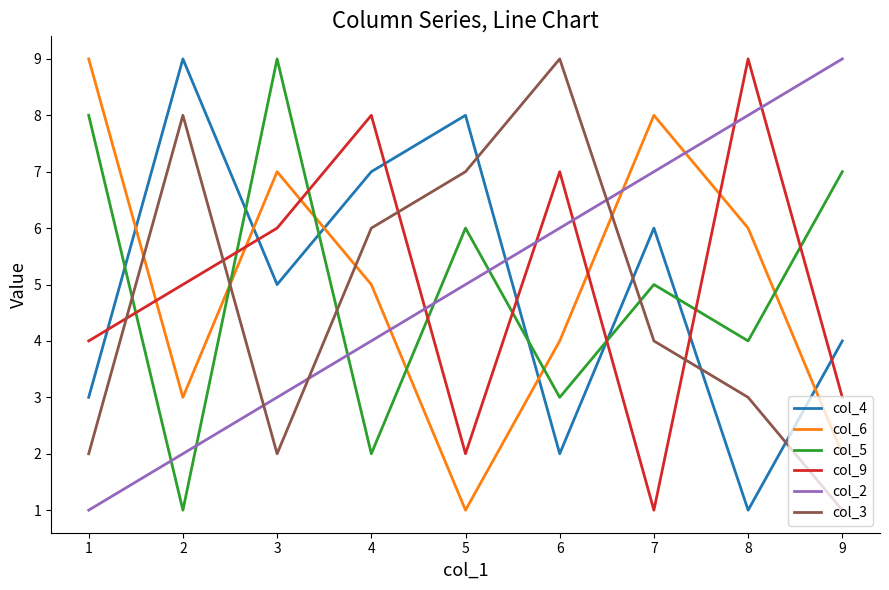

What is the difference between the highest and lowest values at 8?

8